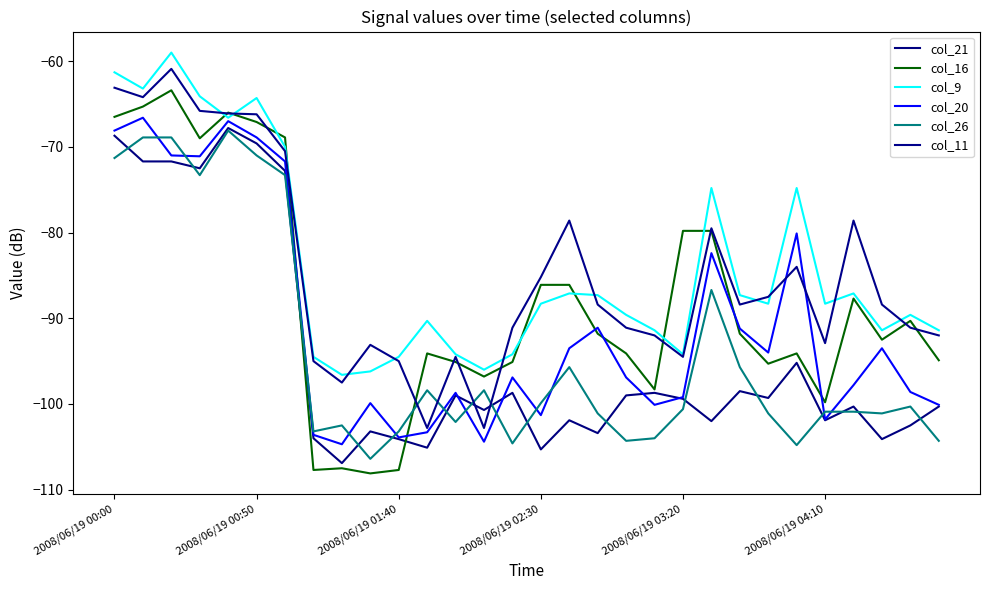

What is the difference between the maximum and minimum values in the col_11 series?

41.9